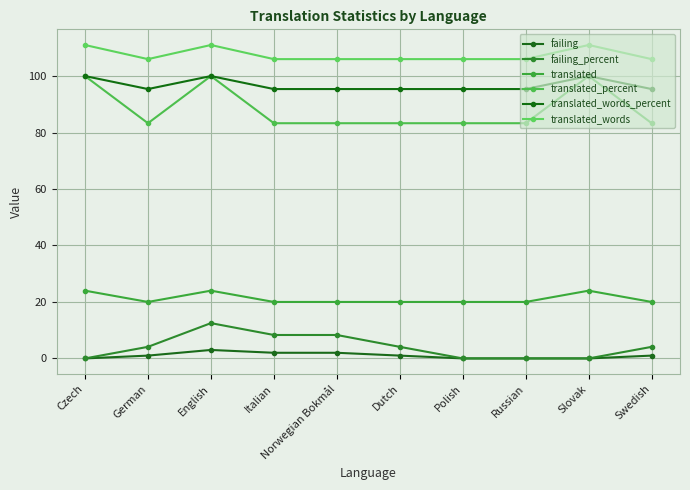

The value of translated_words at Norwegian Bokmål is 106.0. True or false?

True